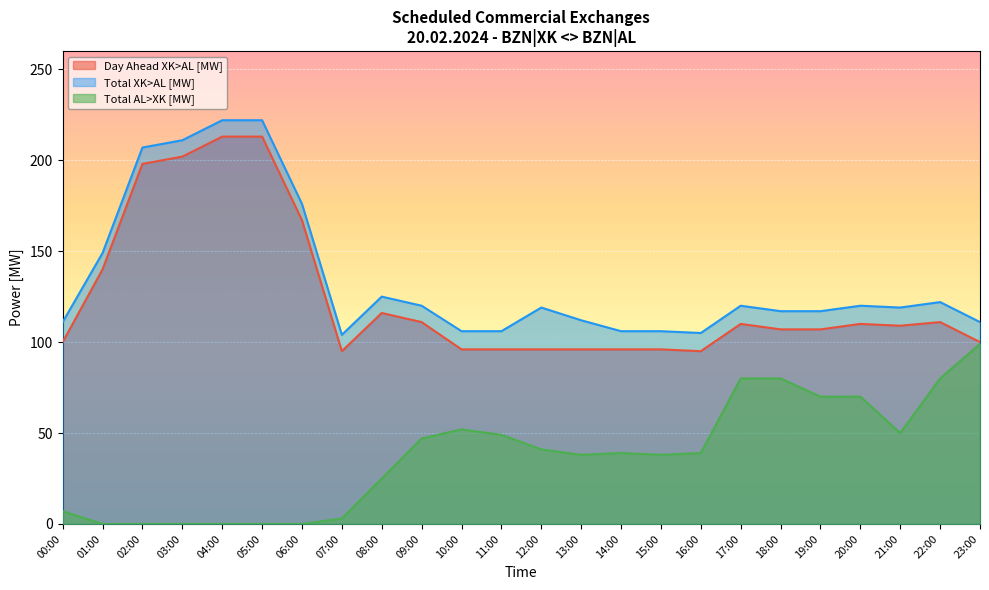

At which label does Total AL>XK [MW] reach its minimum?

01:00